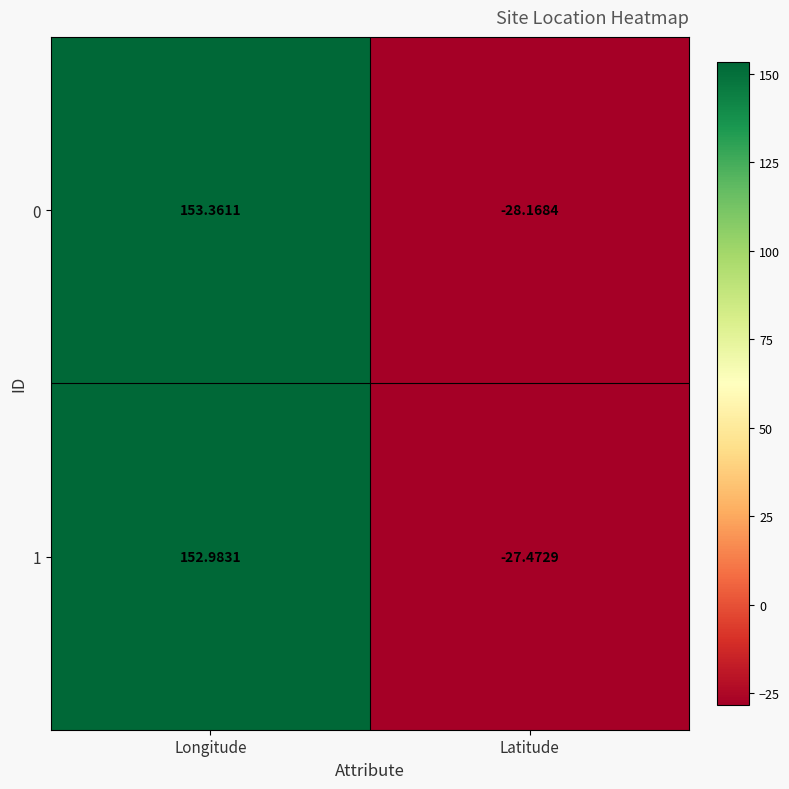

Rank the categories by 1 value from highest to lowest.

Longitude, Latitude